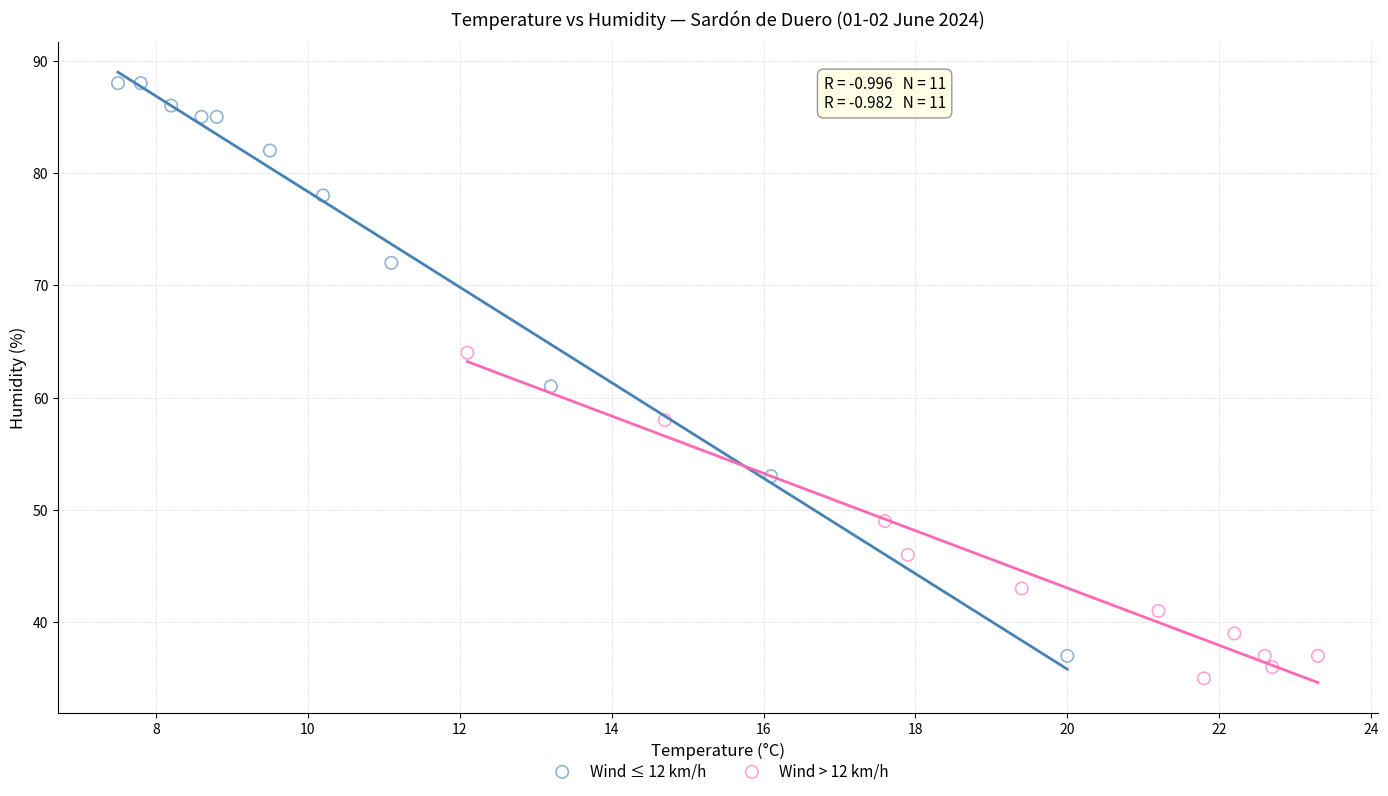

What are all the series names shown in the legend?

Wind ≤ 12 km/h, Wind > 12 km/h